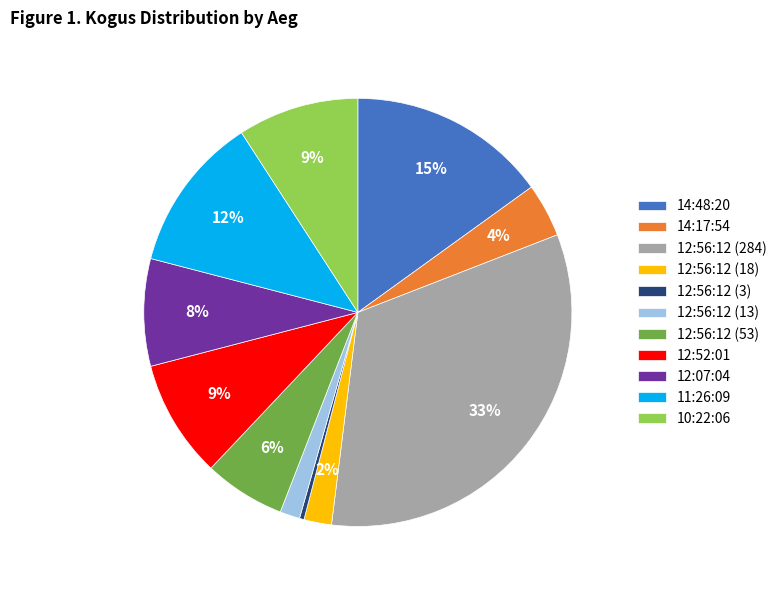

To the nearest percent, what is the difference between the largest and smallest slice percentages?

33%